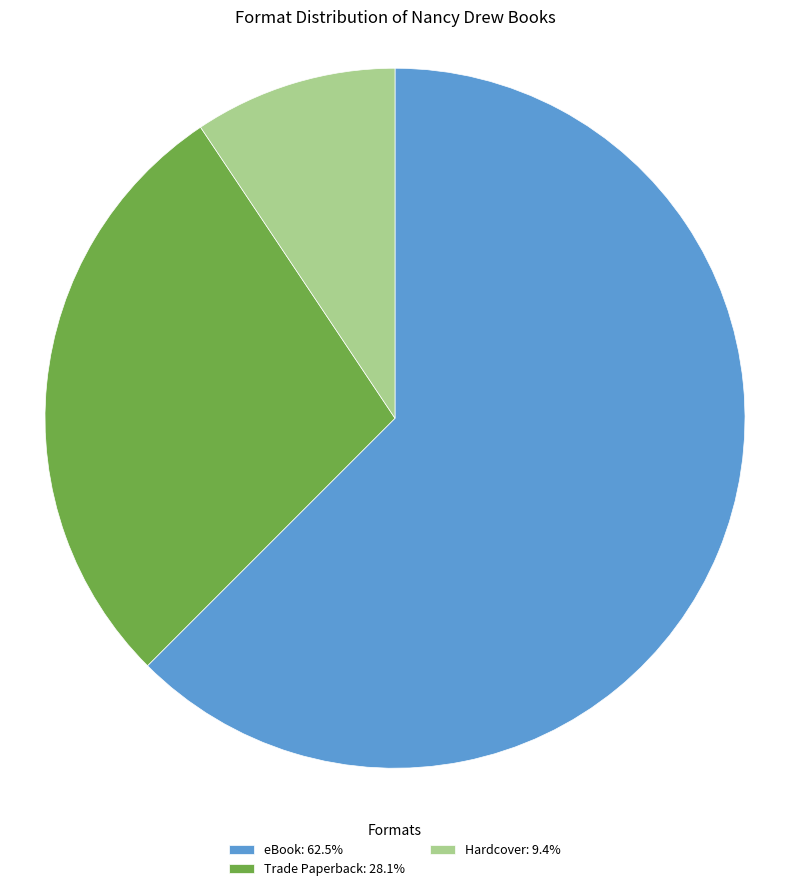

Is there a majority slice in this chart?

Yes